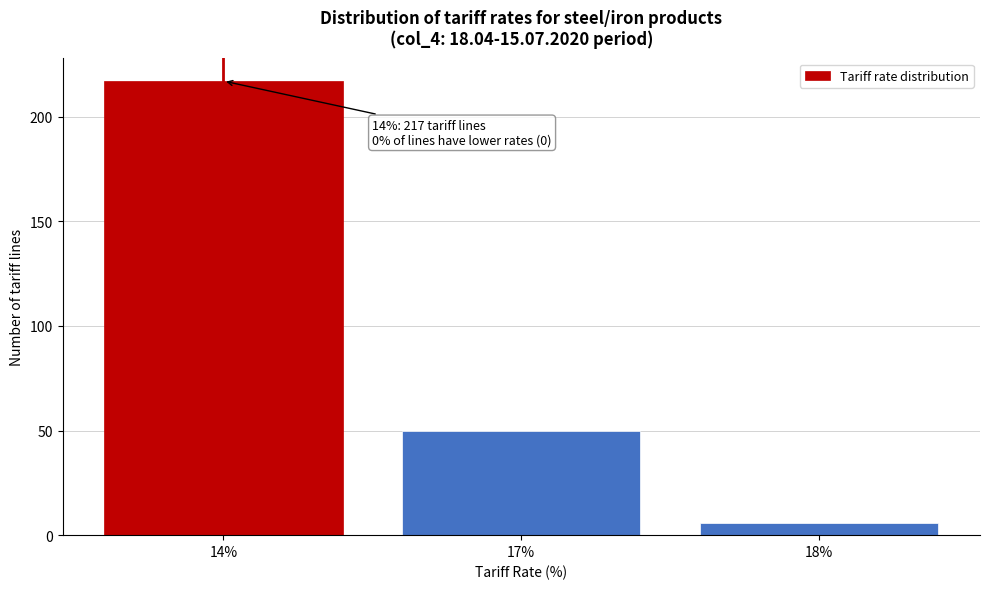

Reading left to right, extract all data points from this chart.

217	50	6